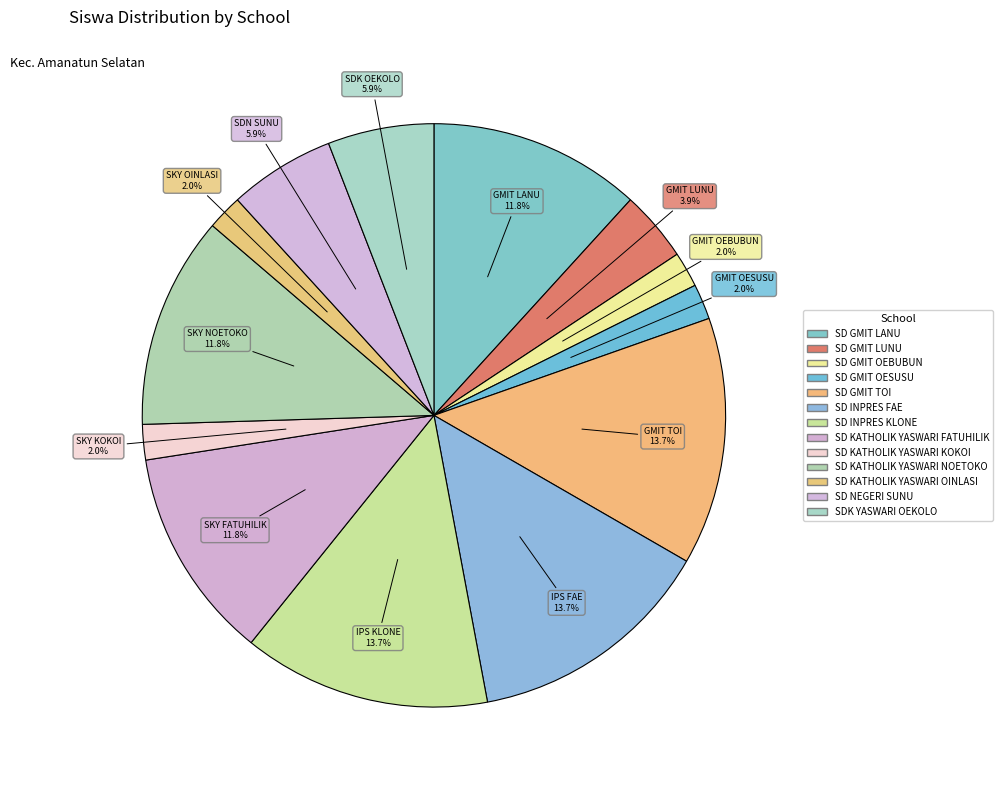

How many slices are in this pie chart?

13